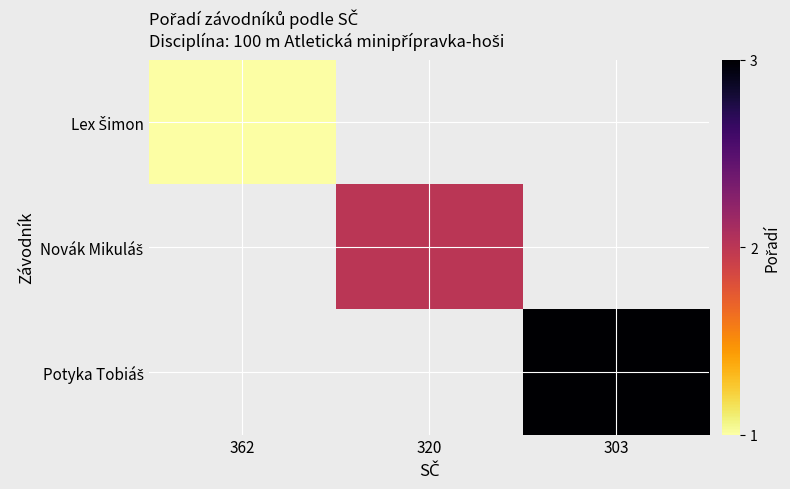

Count the number of data series in this chart.

3